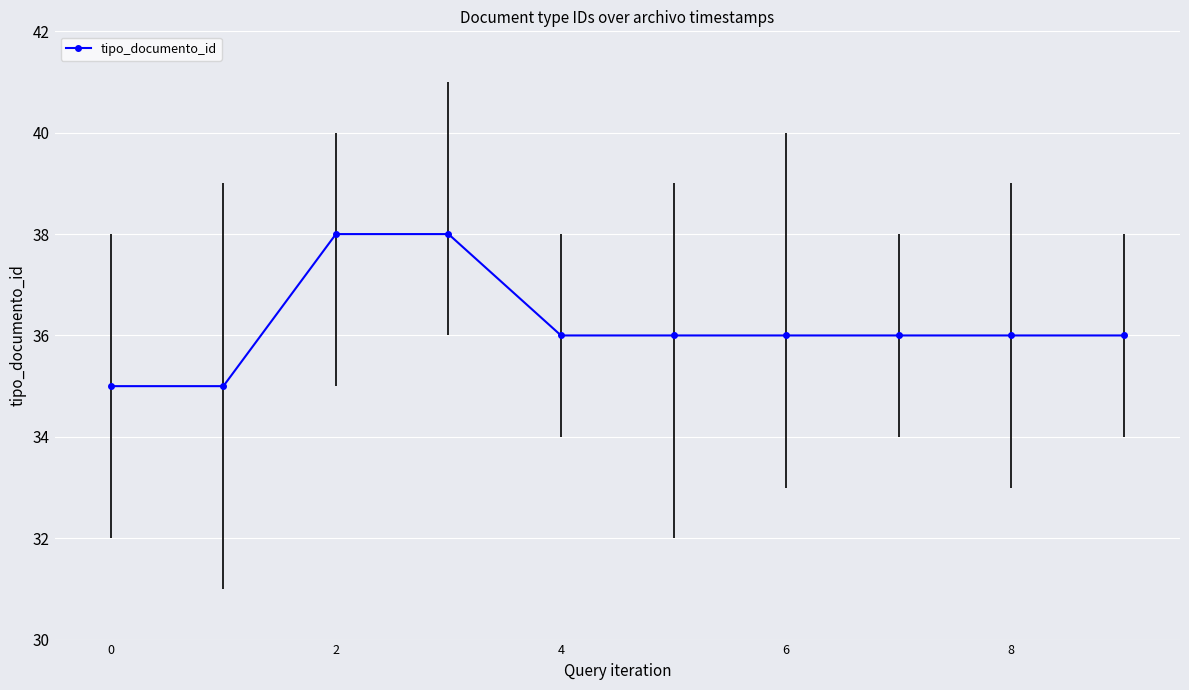

What is the value of the 5th point from the left?

36